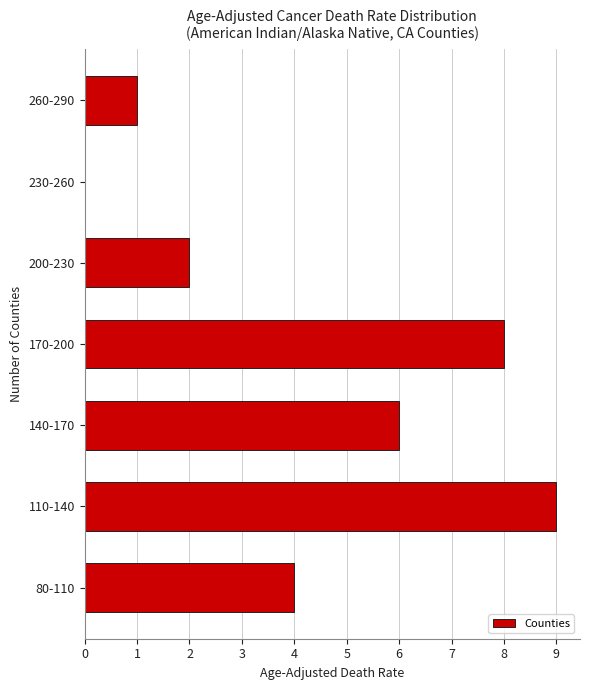

Reading bottom to top, extract all data points from this chart.

80-110=4	110-140=9	140-170=6	170-200=8	200-230=2	230-260=0	260-290=1